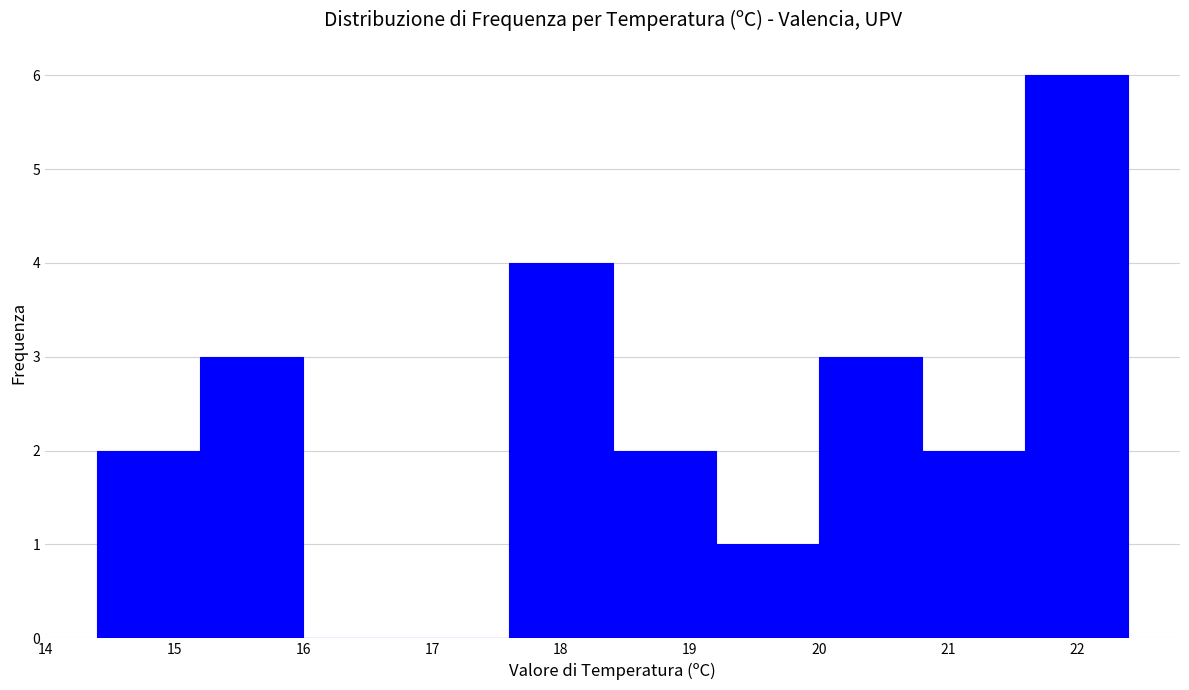

Reading left to right, transcribe this chart: for each bar, give the range it covers on the x-axis and its height. The values are not printed on the chart, so give them approximately, as read against the axis.

14.4 to 15.2: 2
15.2 to 16.0: 3
16.0 to 16.8: 0
16.8 to 17.6: 0
17.6 to 18.4: 4
18.4 to 19.2: 2
19.2 to 20.0: 1
20.0 to 20.8: 3
20.8 to 21.6: 2
21.6 to 22.4: 6